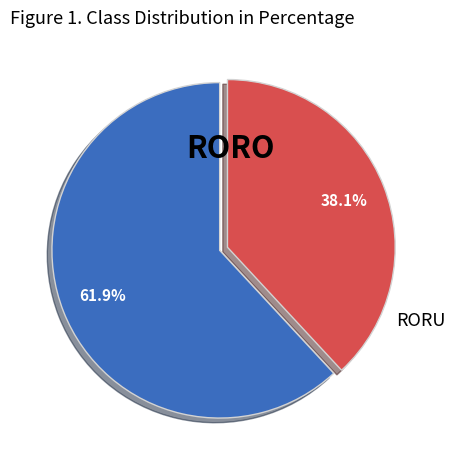

How many slices are in this pie chart?

2